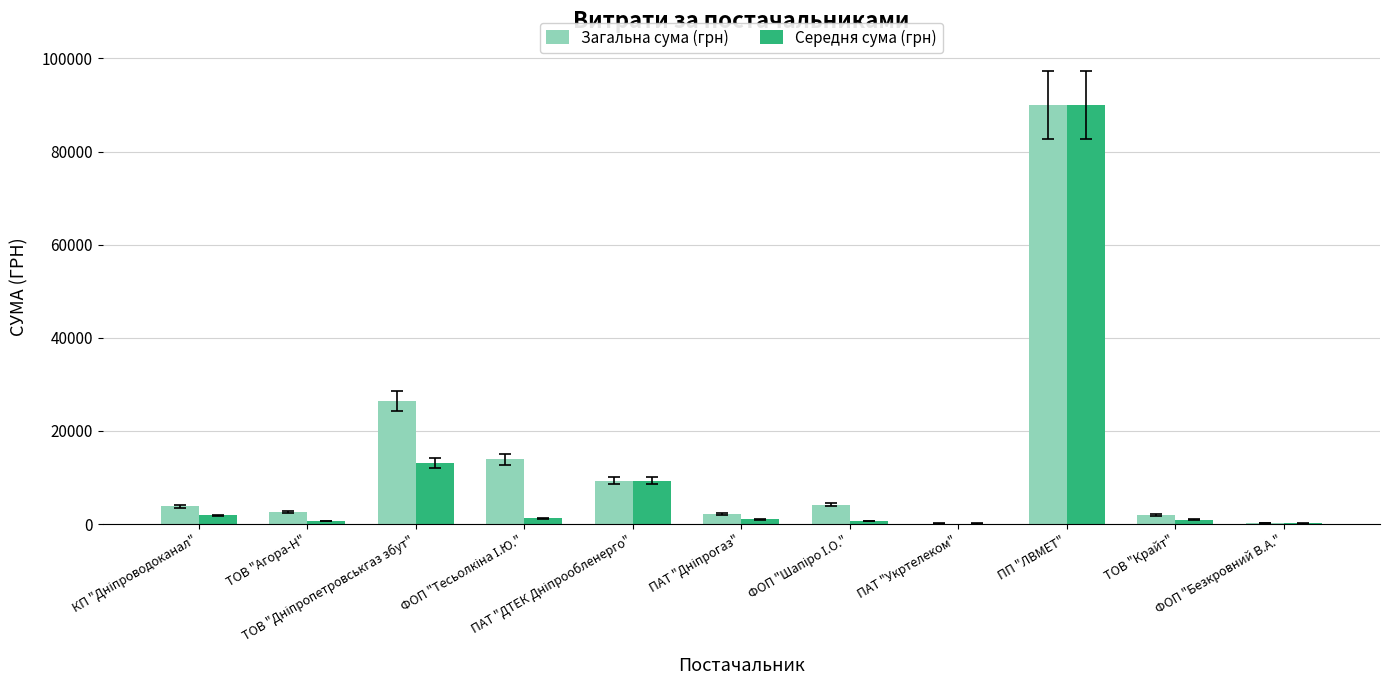

What is the sum of all Загальна сума (грн) values?

154788.6